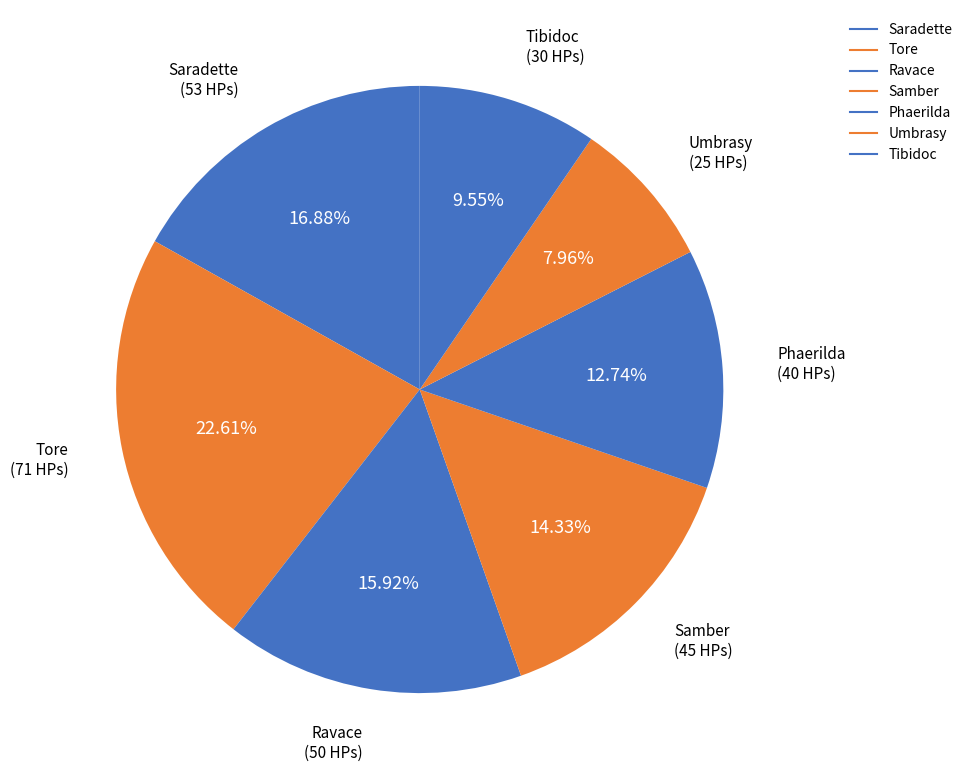

The Tore slice represents 23% of the pie. True or false?

True